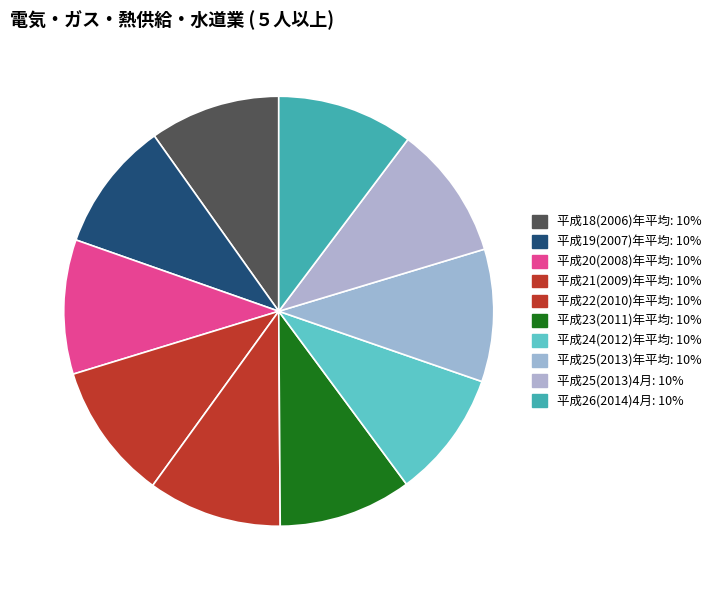

To the nearest percent, what is the difference between the largest and smallest slice percentages?

1%